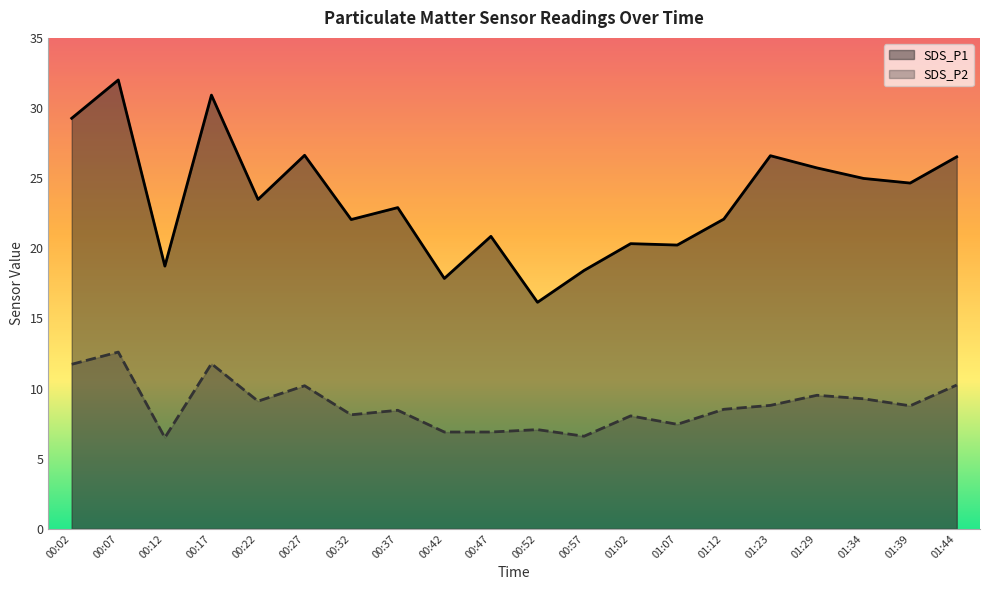

Rank the series by their maximum value, from highest to lowest.

SDS_P1, SDS_P2